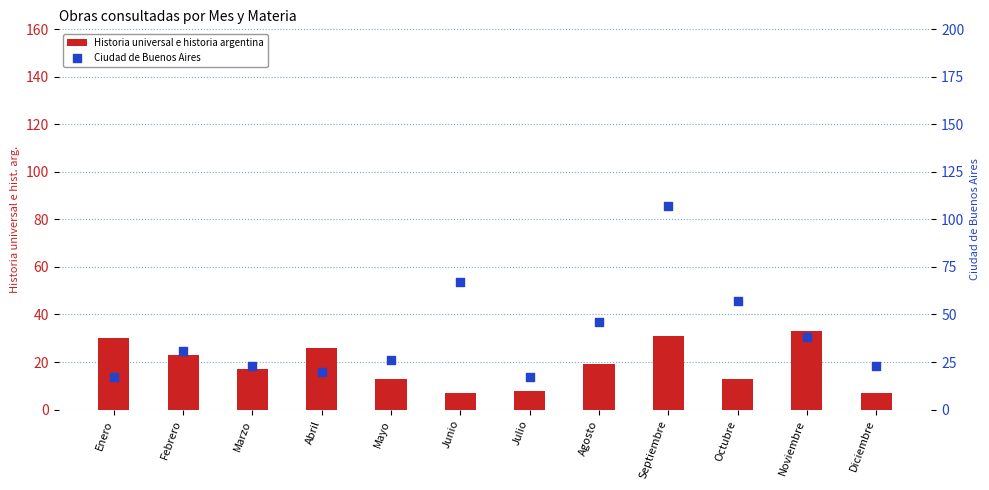

Which series contains the highest Y value?

Ciudad de Buenos Aires